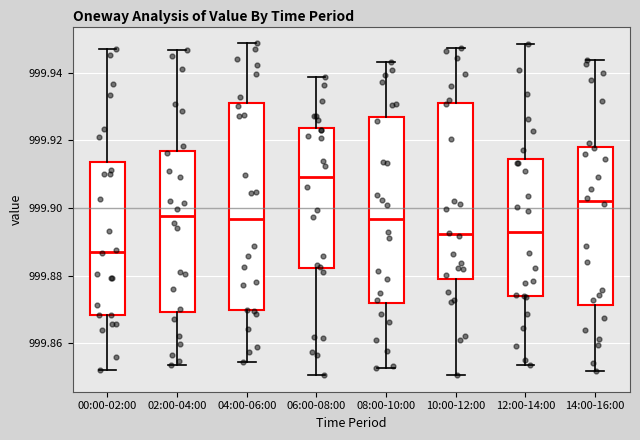

Reading left to right, read every box against the y-axis: the position of its median line, the range the box covers, and the ends of its whiskers. The values are not printed on the chart, so give them approximately, as read against the axis.

00:00-02:00: median 999.888, box 999.868 to 999.914, whiskers 999.852 to 999.946
02:00-04:00: median 999.898, box 999.870 to 999.916, whiskers 999.854 to 999.946
04:00-06:00: median 999.896, box 999.870 to 999.930, whiskers 999.854 to 999.948
06:00-08:00: median 999.910, box 999.882 to 999.924, whiskers 999.850 to 999.938
08:00-10:00: median 999.896, box 999.872 to 999.926, whiskers 999.852 to 999.942
10:00-12:00: median 999.892, box 999.878 to 999.932, whiskers 999.850 to 999.948
12:00-14:00: median 999.892, box 999.874 to 999.914, whiskers 999.854 to 999.948
14:00-16:00: median 999.902, box 999.872 to 999.918, whiskers 999.852 to 999.944